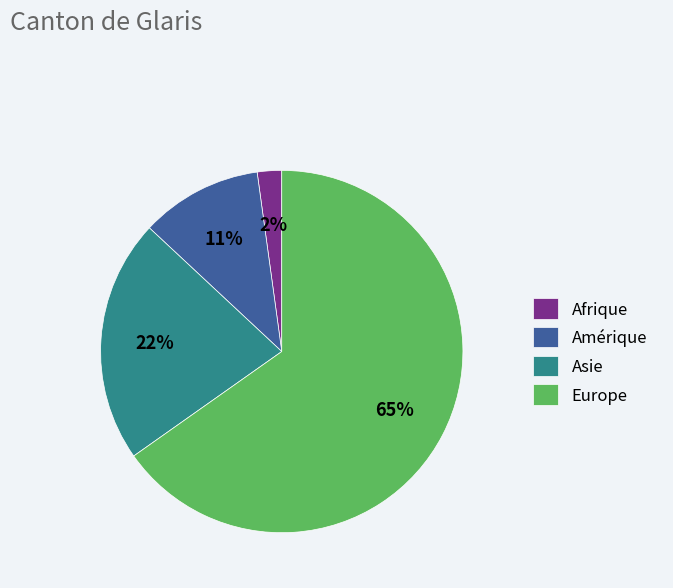

Which has a higher value, Amérique or Asie?

Asie